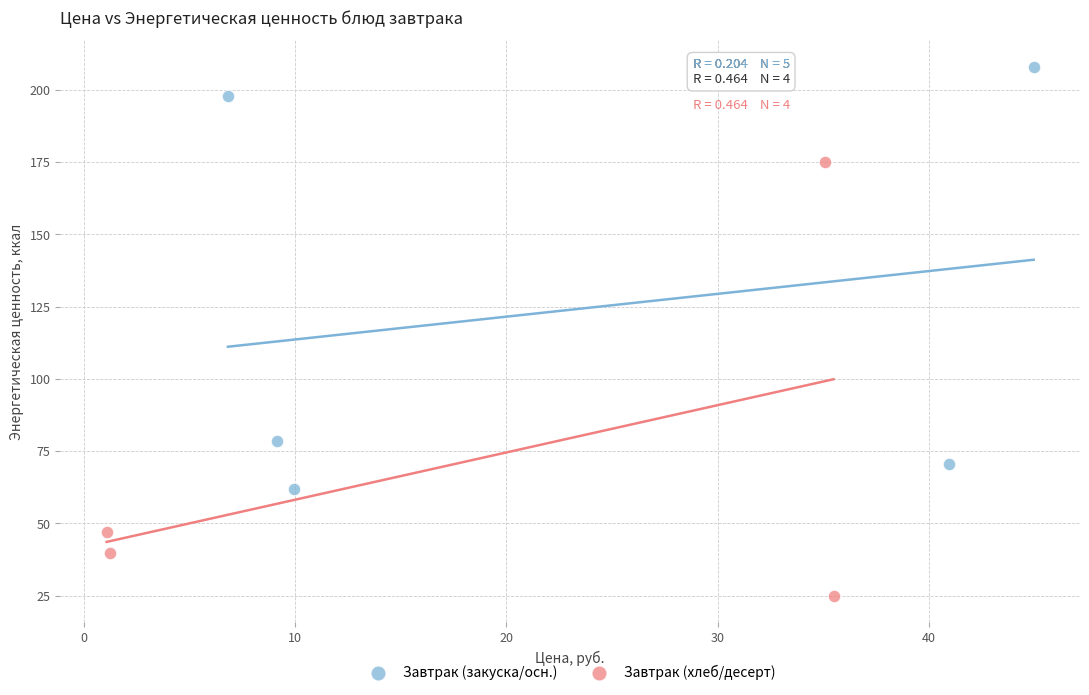

What are all the series names shown in the legend?

Завтрак (закуска/осн.), Завтрак (хлеб/десерт)